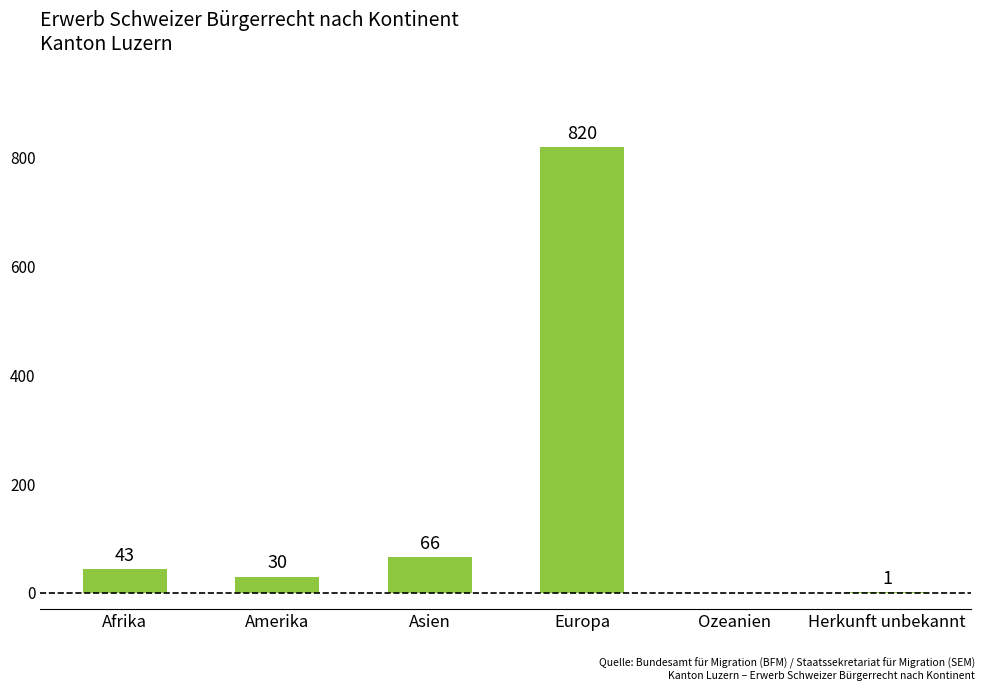

How many categories are shown in the chart?

6